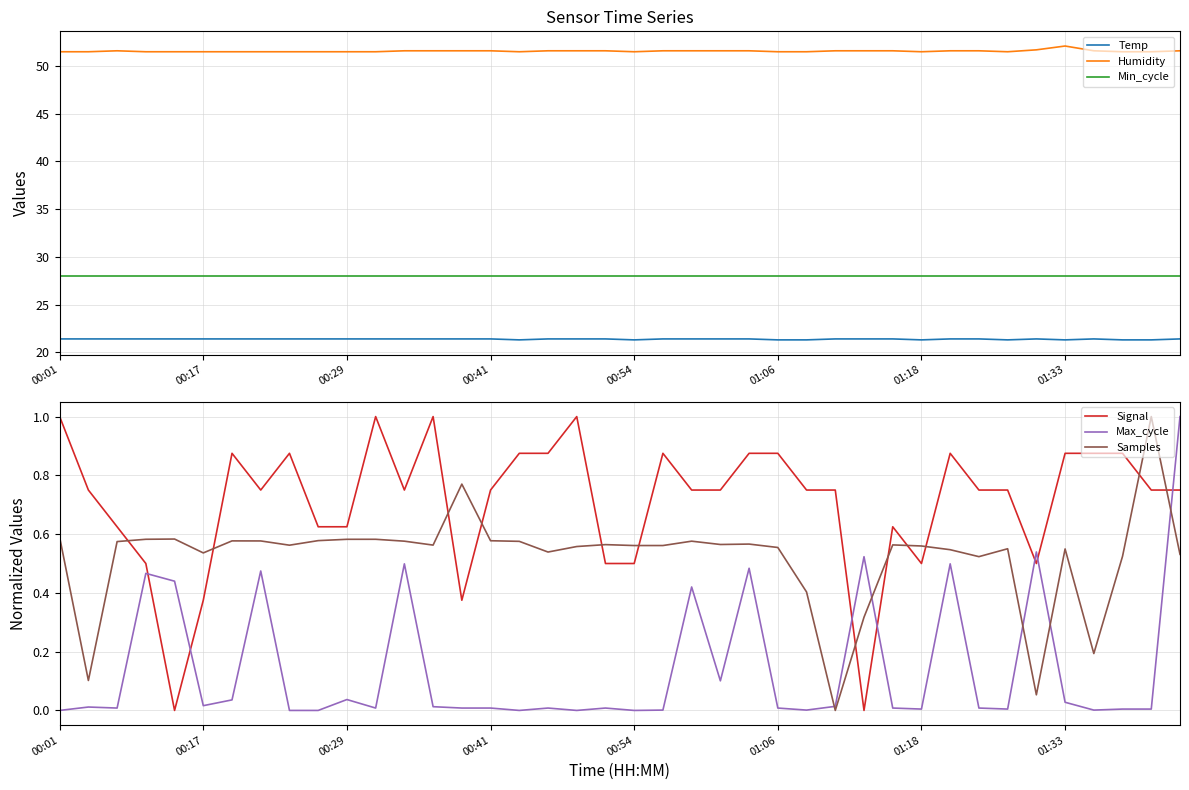

At which category is the sum across all series the highest?

39